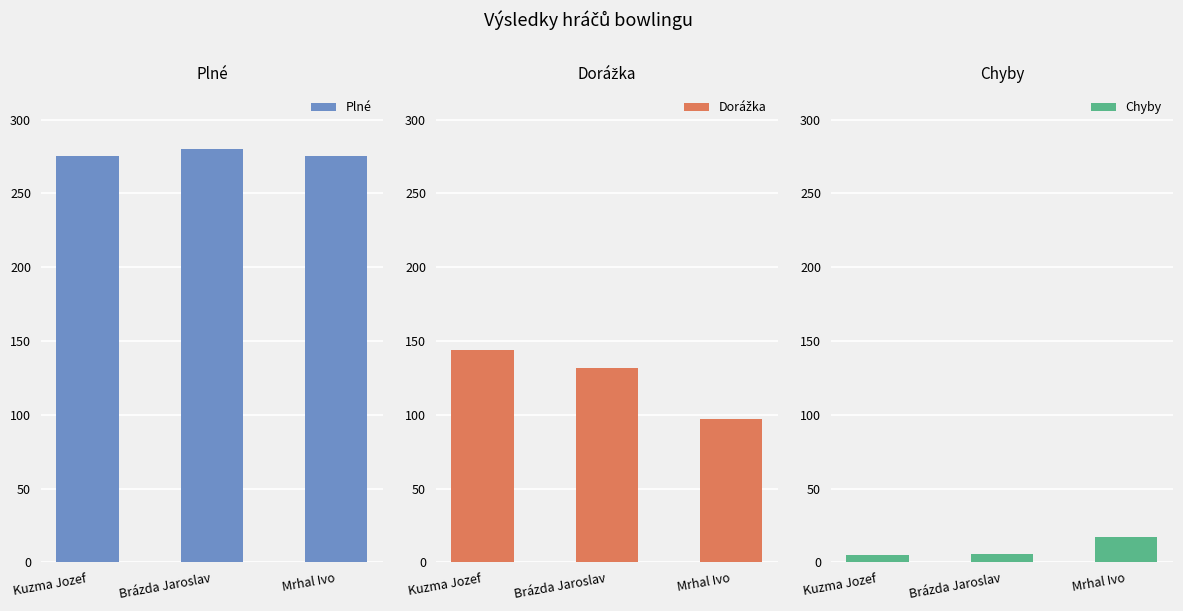

What is the maximum value for Plné?

280